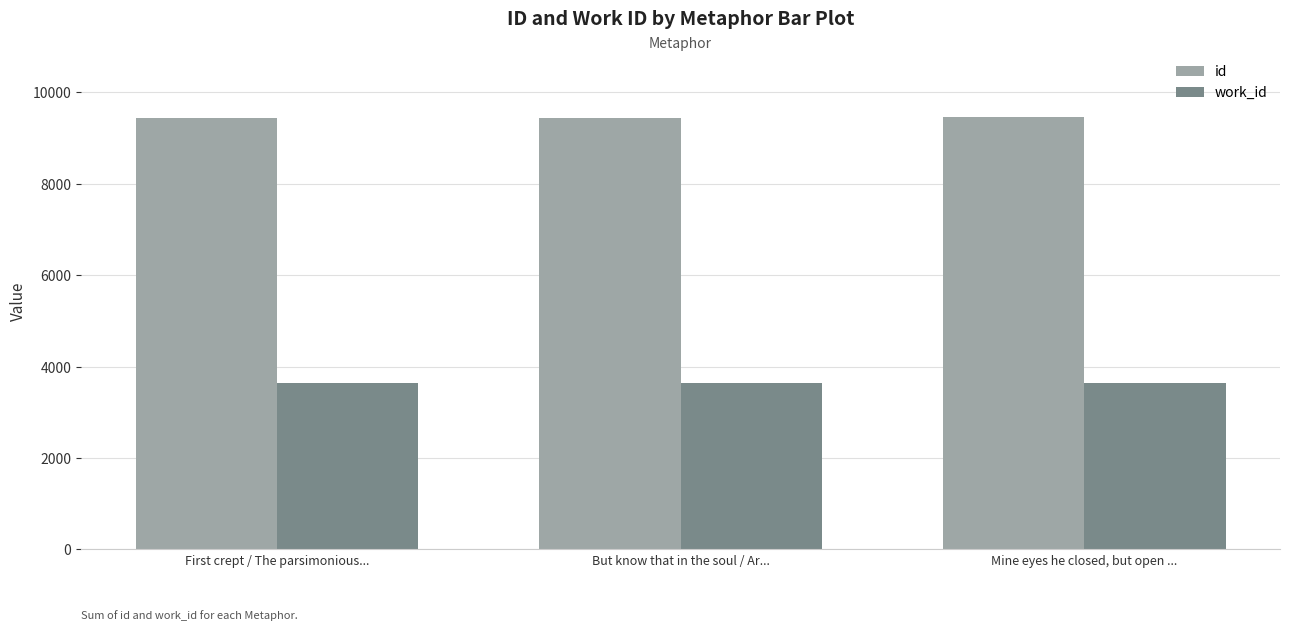

Rank the series at First crept / The parsimonious... from highest to lowest value.

id, work_id